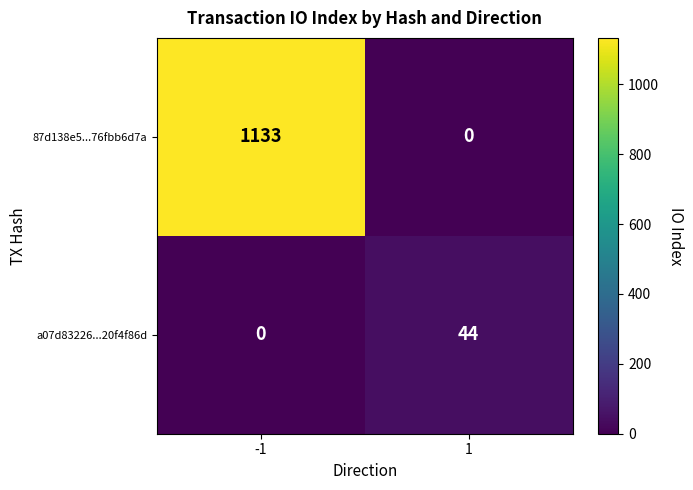

At which label does 87d138e5...76fbb6d7a reach its minimum?

1